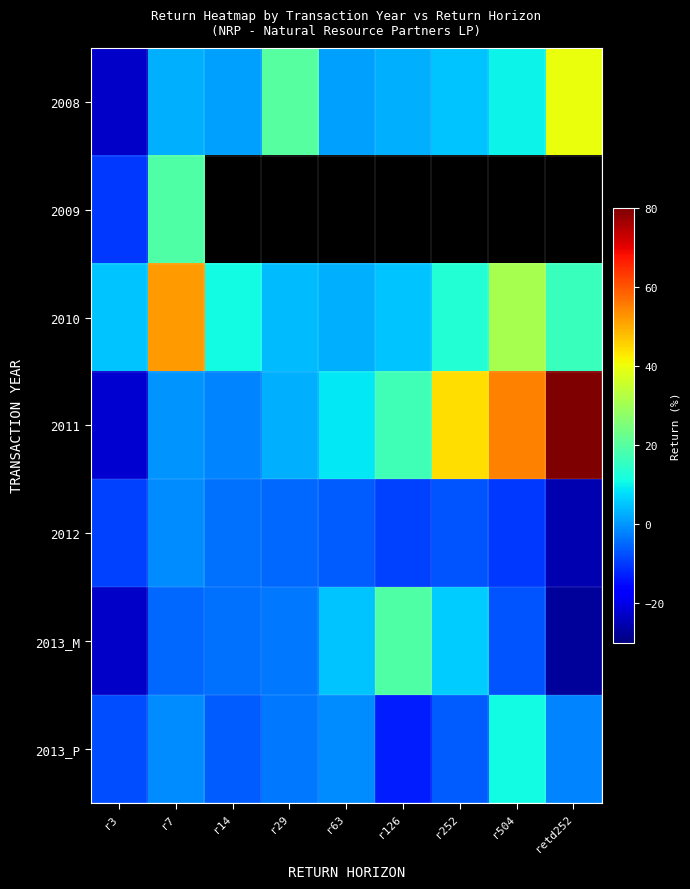

What is the maximum value shown in the chart?

80.0